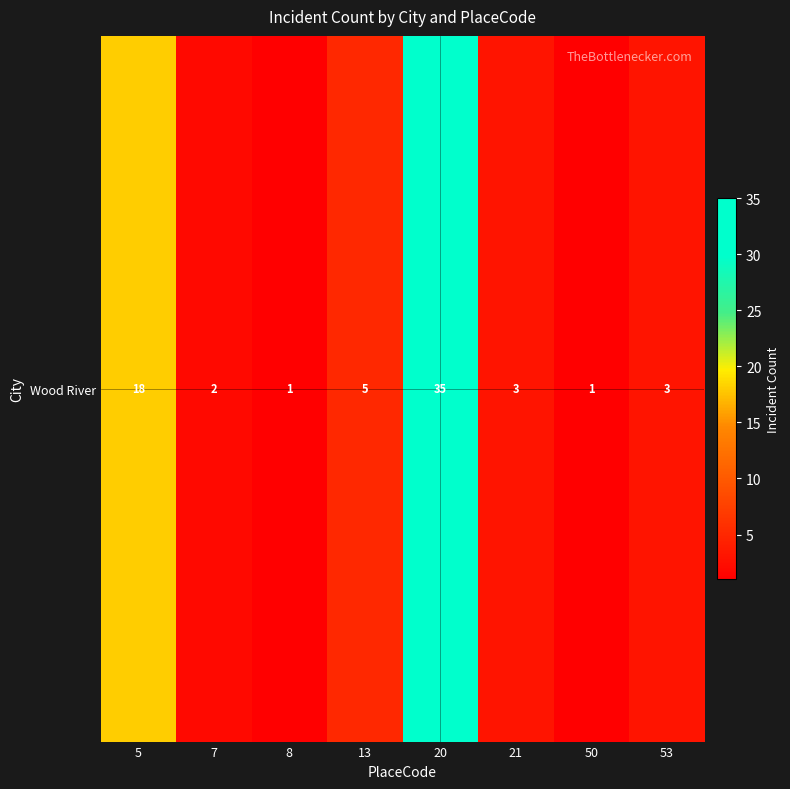

What is the sum of the values at 20 and 21?

38